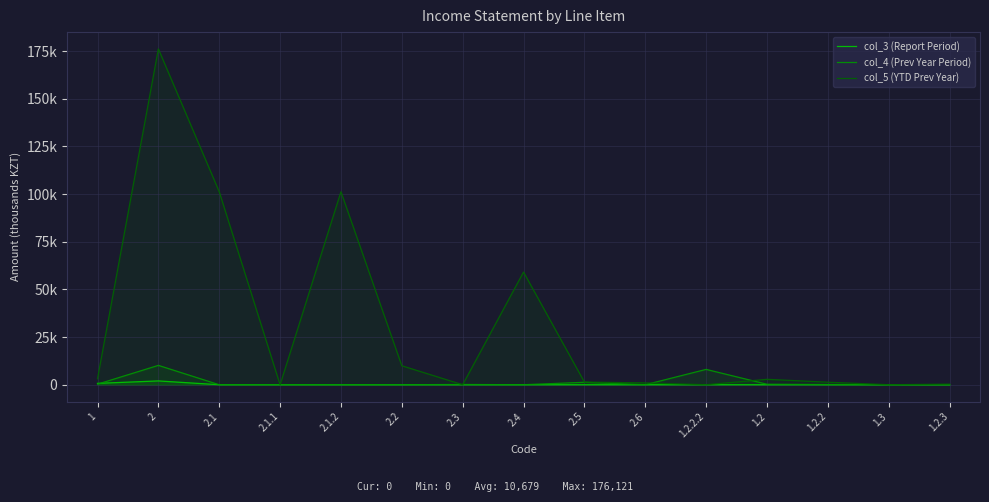

What is the value of the col_5 (YTD Prev Year) point at the 6th from the left?

9950